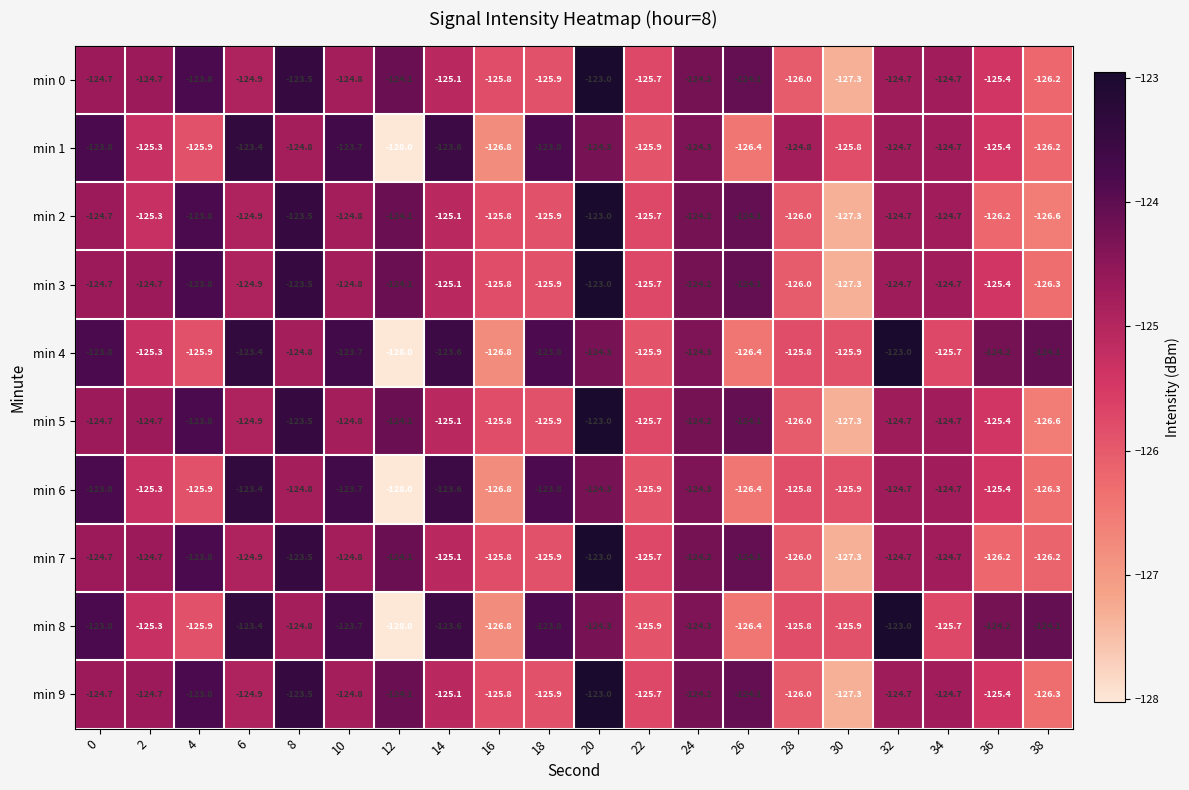

True or false: min 5 has a value of -124.7 at 34.

True